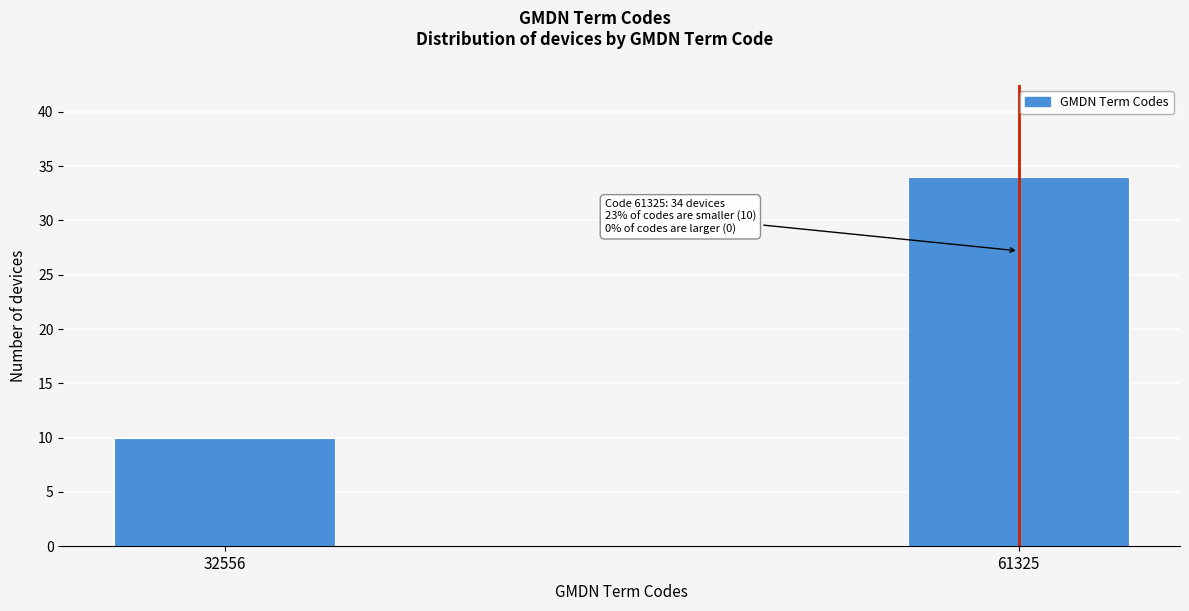

Reading left to right, list all the values displayed in this chart.

10	34